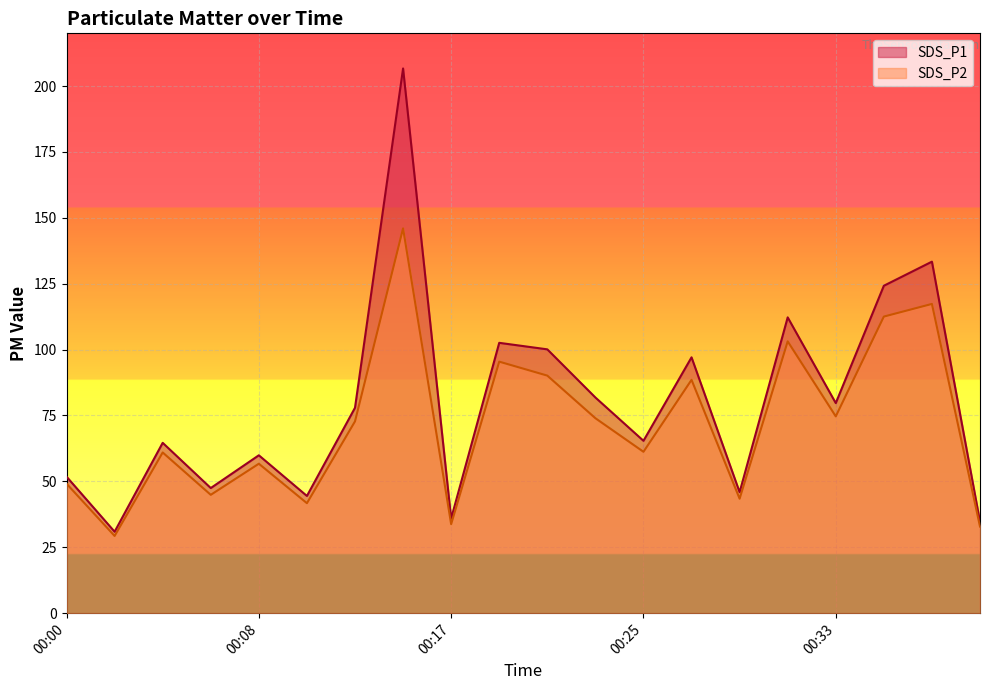

Reading left to right, transcribe all the data shown in this chart.

SDS_P1: 00:00=51.8	00:02=30.9	00:04=64.6	00:06=47.5	00:08=59.9	00:10=44.5	00:13=77.9	00:15=206.7	00:17=35.9	00:19=102.6	00:21=100.1	00:23=81.8	00:25=65.4	00:27=97.1	00:29=45.9	00:31=112.2	00:33=79.7	00:35=124.2	00:37=133.4	00:39=34.7
SDS_P2: 00:00=49.1	00:02=29.3	00:04=61.0	00:06=44.9	00:08=56.7	00:10=41.7	00:13=72.8	00:15=146.0	00:17=33.8	00:19=95.4	00:21=90.1	00:23=74.0	00:25=61.2	00:27=88.5	00:29=43.4	00:31=103.1	00:33=74.7	00:35=112.5	00:37=117.3	00:39=32.9